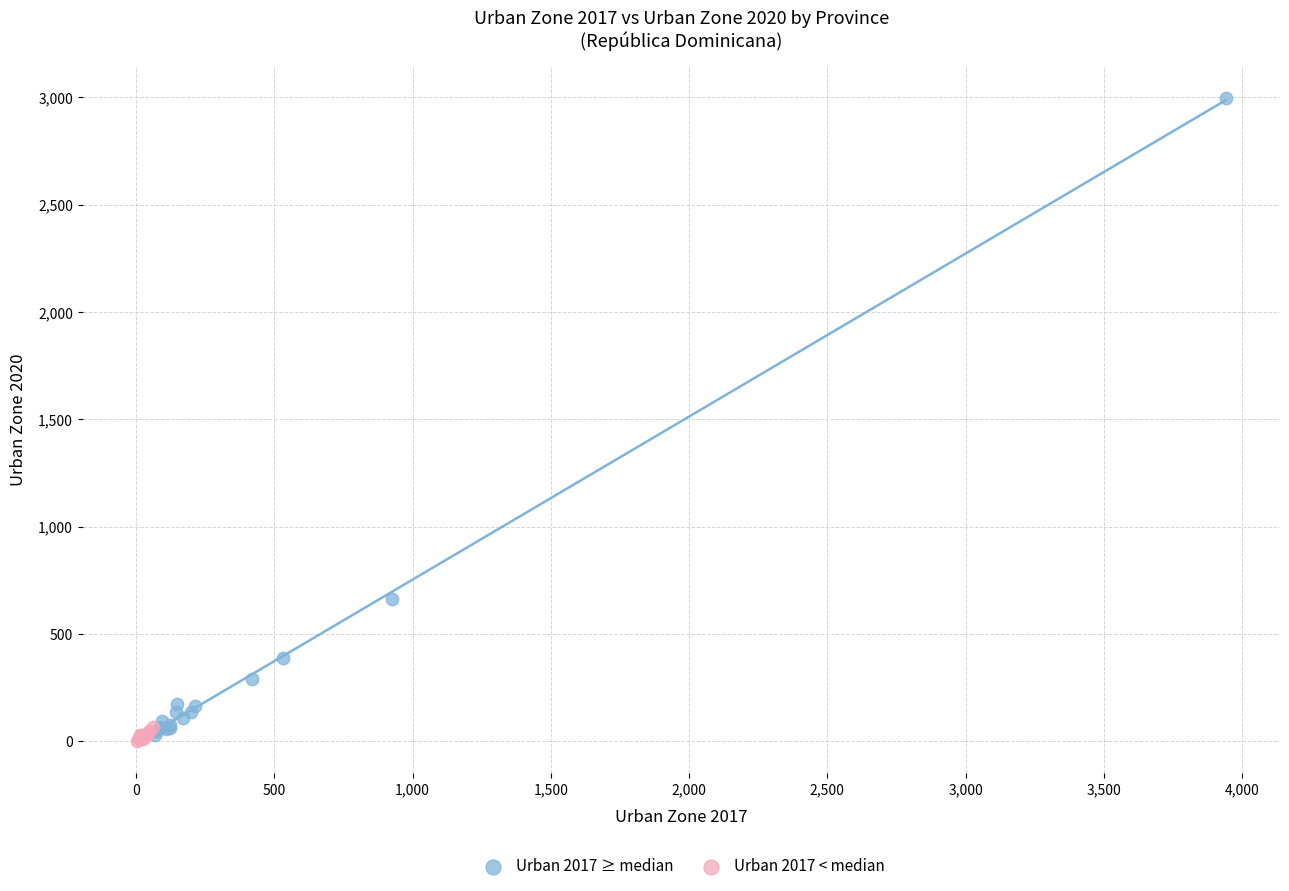

What are all the series names shown in the legend?

Urban 2017 ≥ median, Urban 2017 < median